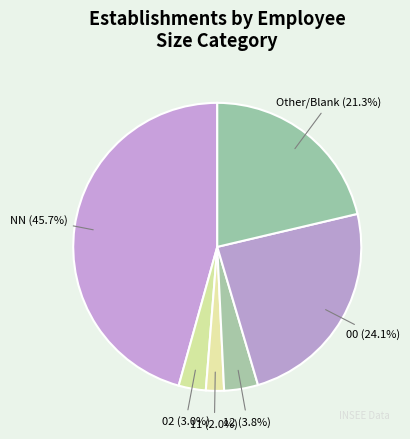

Rank the categories by value from highest to lowest.

NN, 00, Other, 12, 02, 11